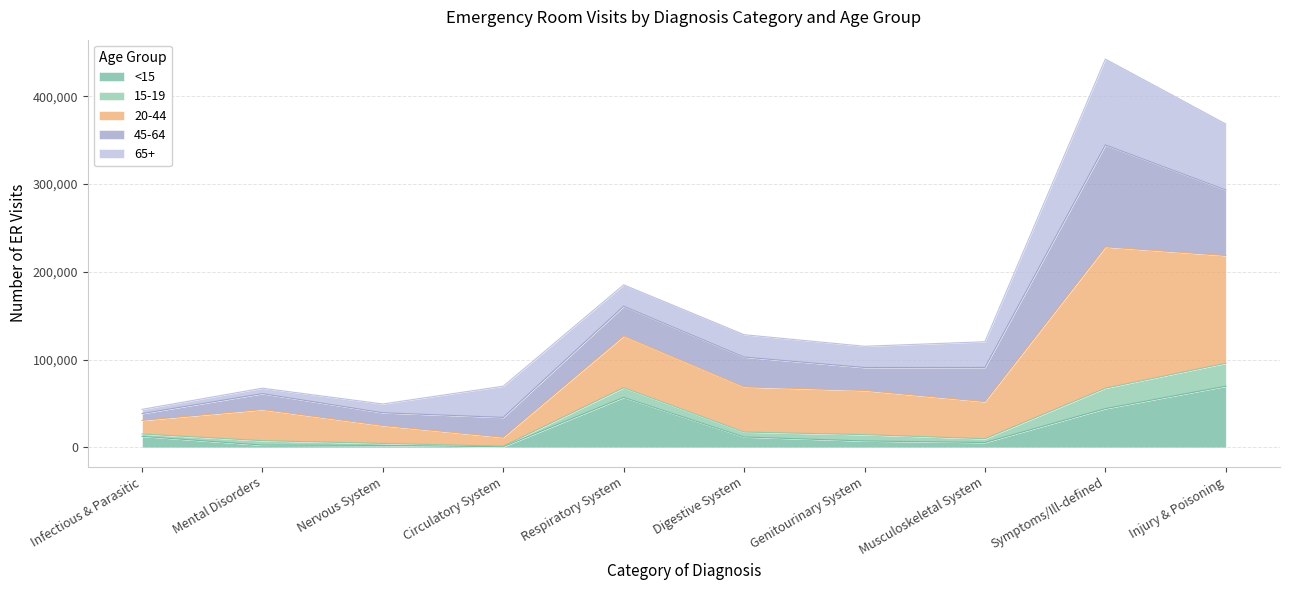

At which category is the sum across all series the highest?

Symptoms/Ill-defined